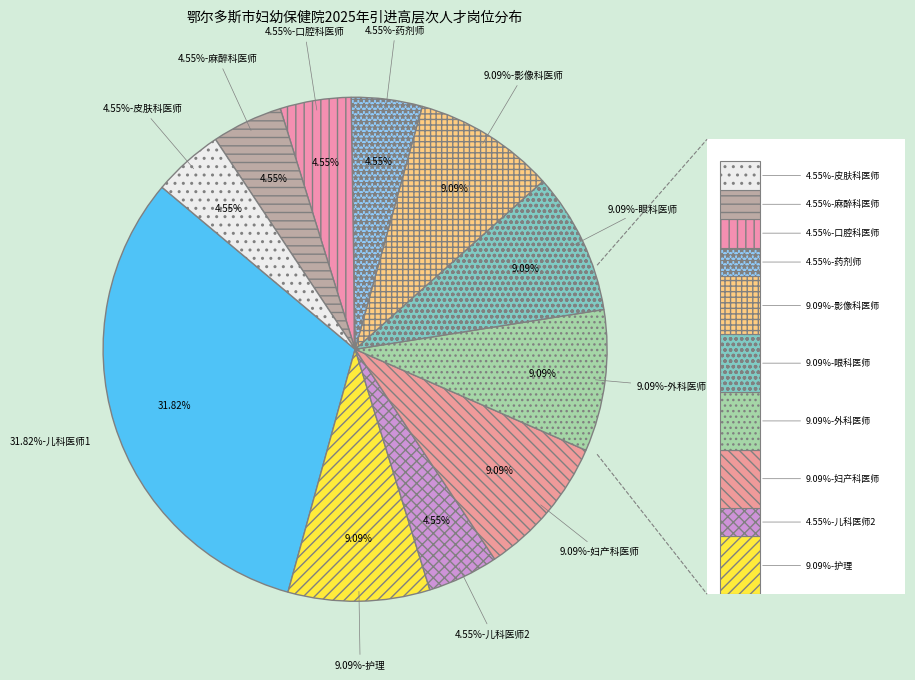

The 药剂师 slice represents 5% of the pie. True or false?

True